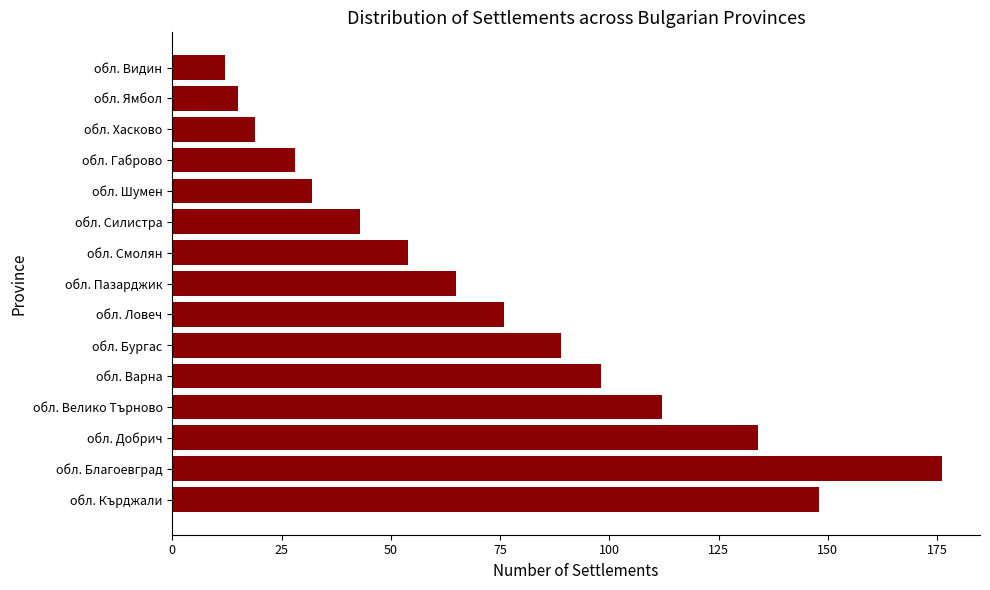

What is the sum of all values?

1101